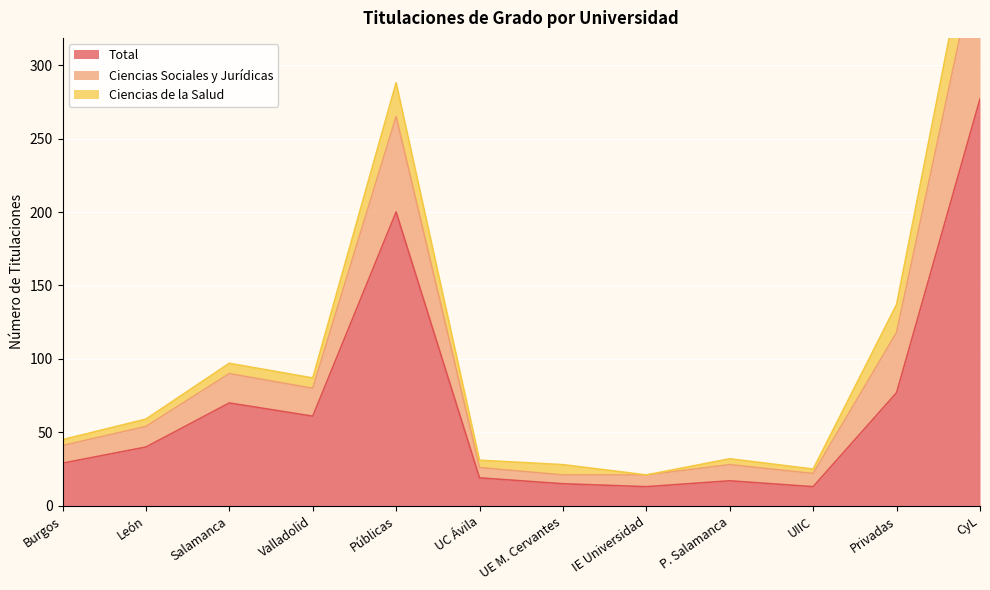

Between UC Ávila and P. Salamanca, which series saw the biggest shift?

Total